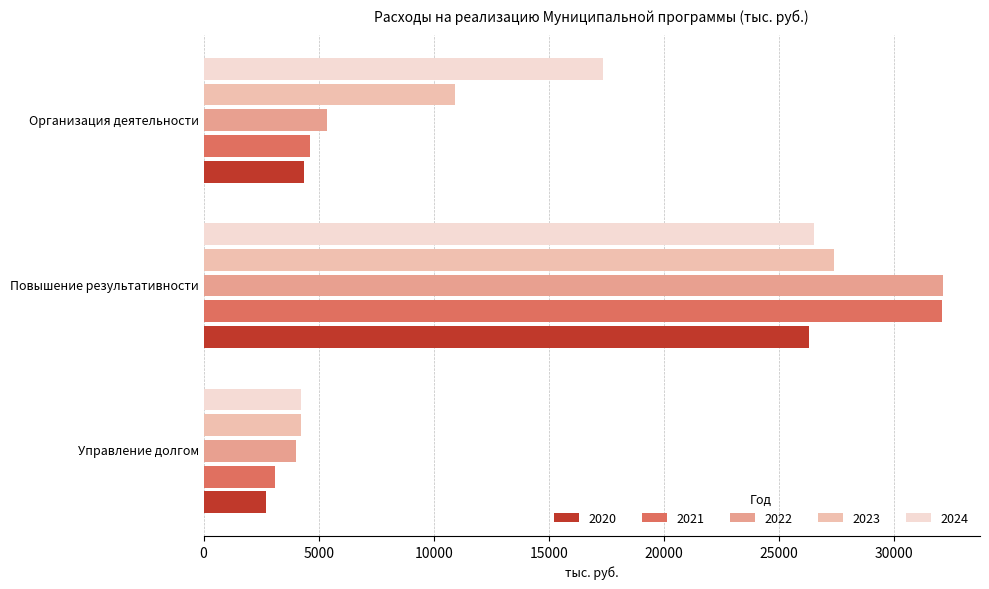

True or false: 2021 has a value of 4613.4 at Организация деятельности.

True